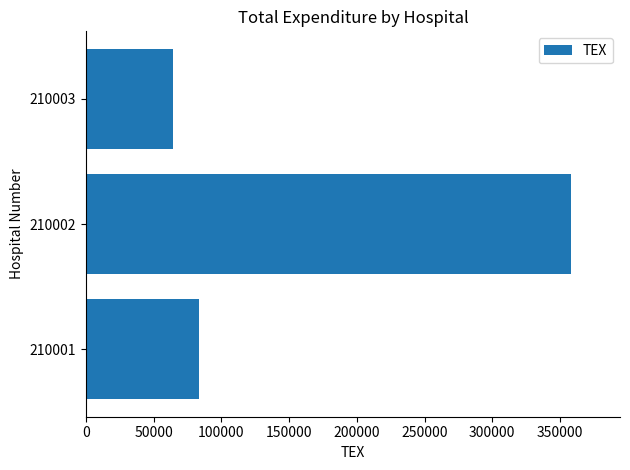

List the labels in order of value, largest first.

210002, 210001, 210003